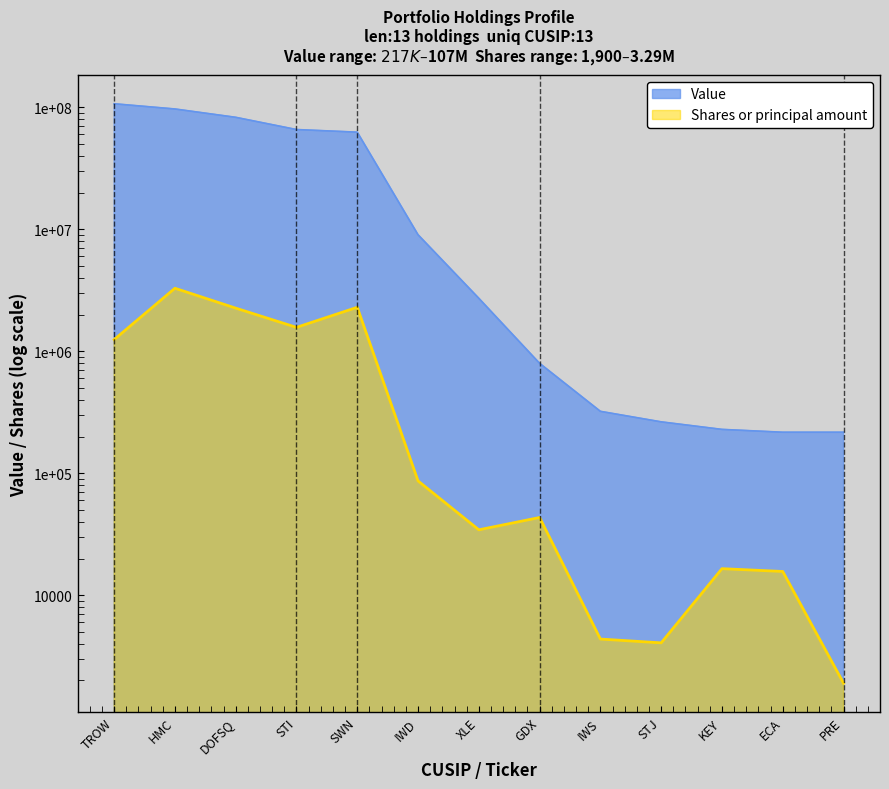

What is the minimum value shown in the chart?

1900